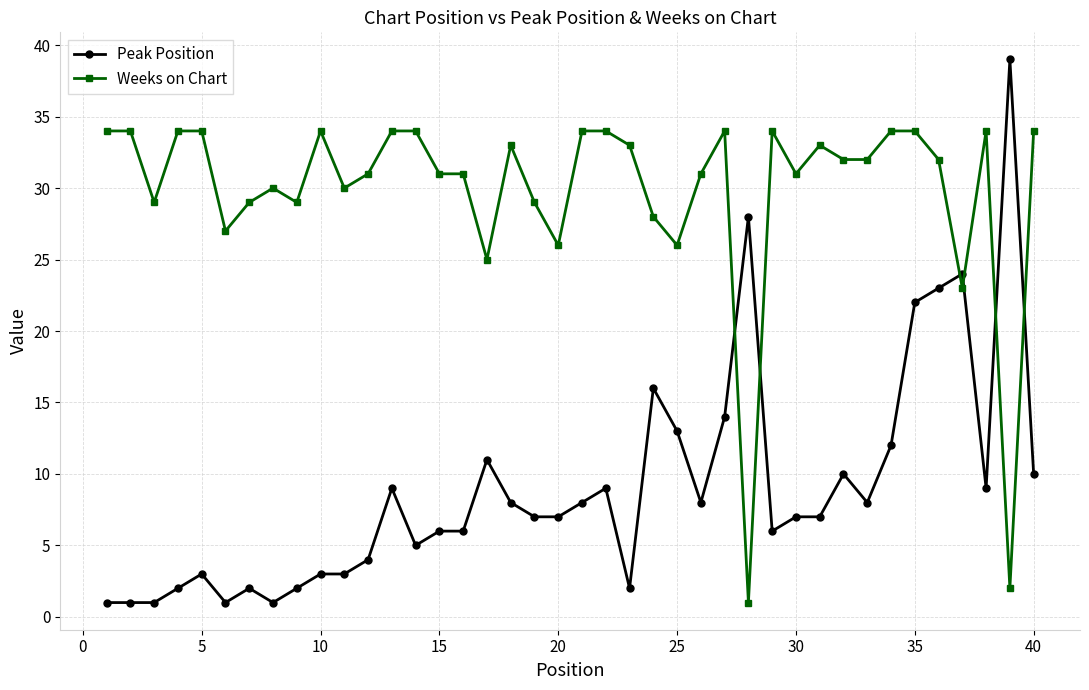

Which series has the largest total across all categories?

Weeks on Chart